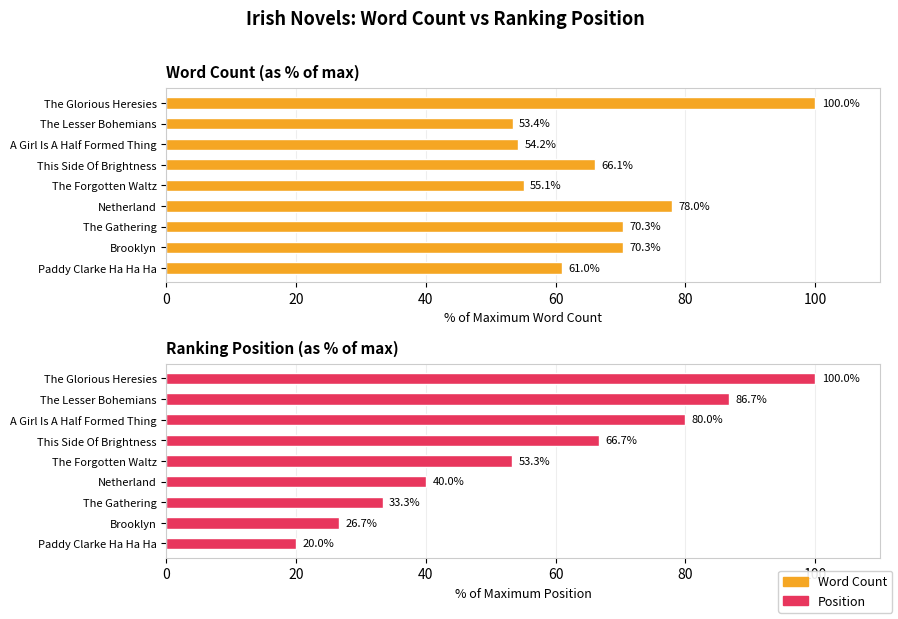

Which series changed the most between The Gathering and A Girl Is A Half Formed Thing?

Position